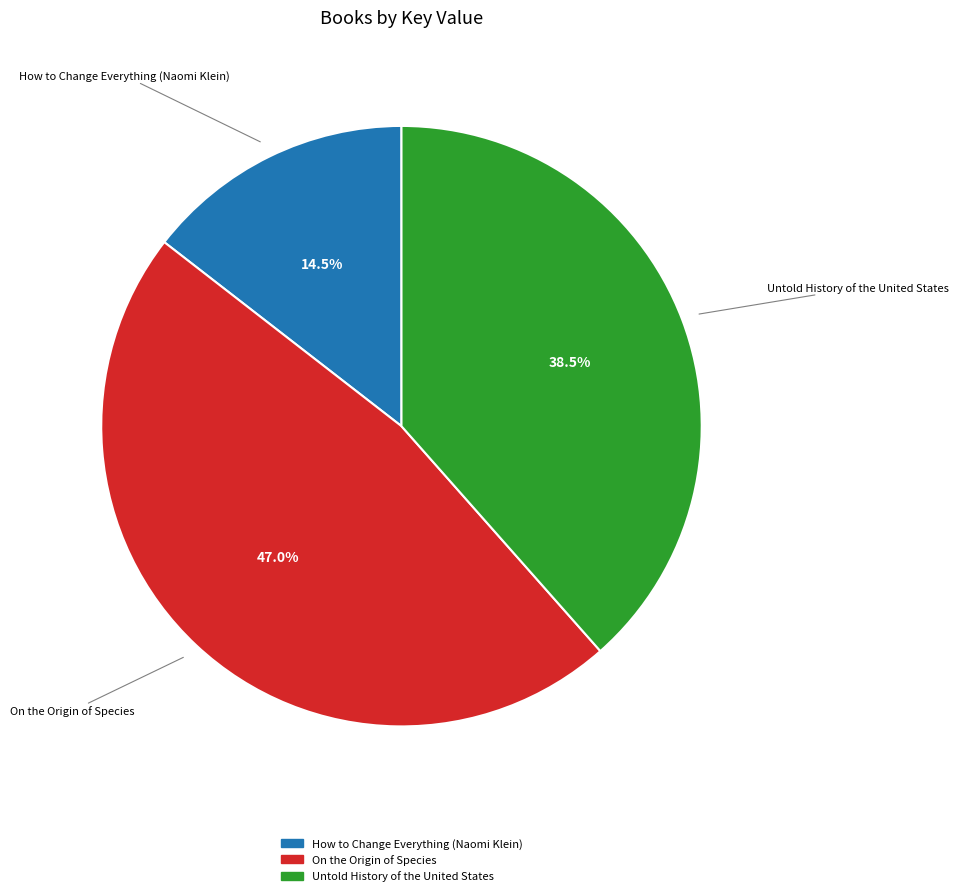

Does How to Change Everything (Naomi Klein) account for over 50% of the chart?

No